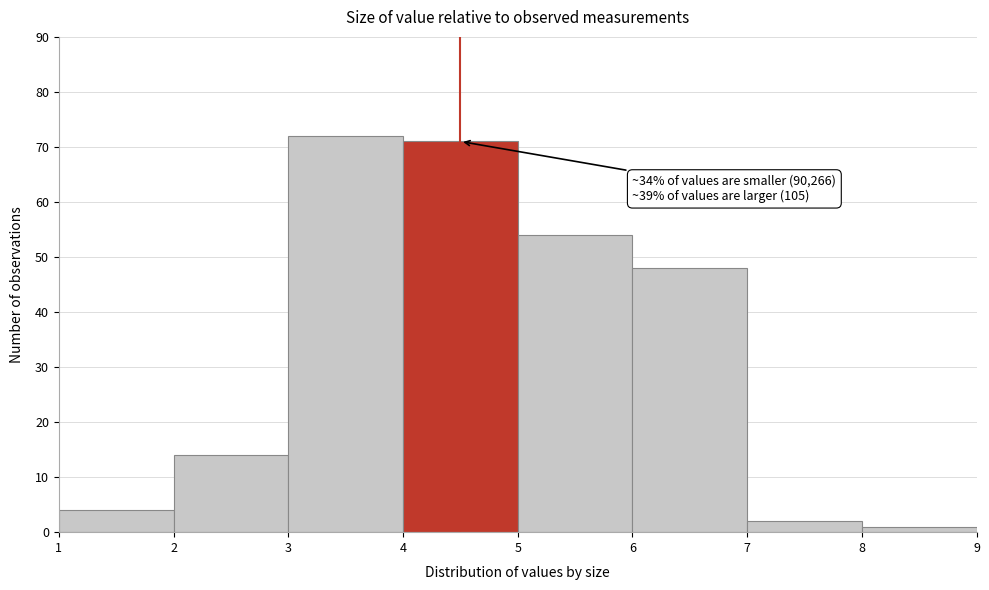

Which range on the x-axis has the tallest bar?

3 to 4